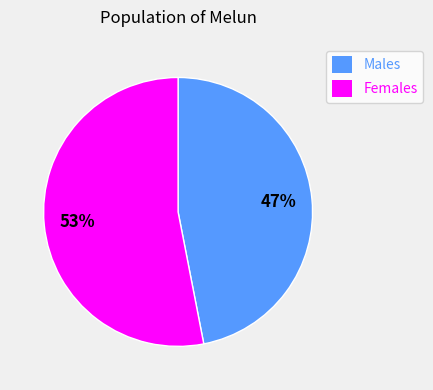

Rank the categories by value from highest to lowest.

Females, Males